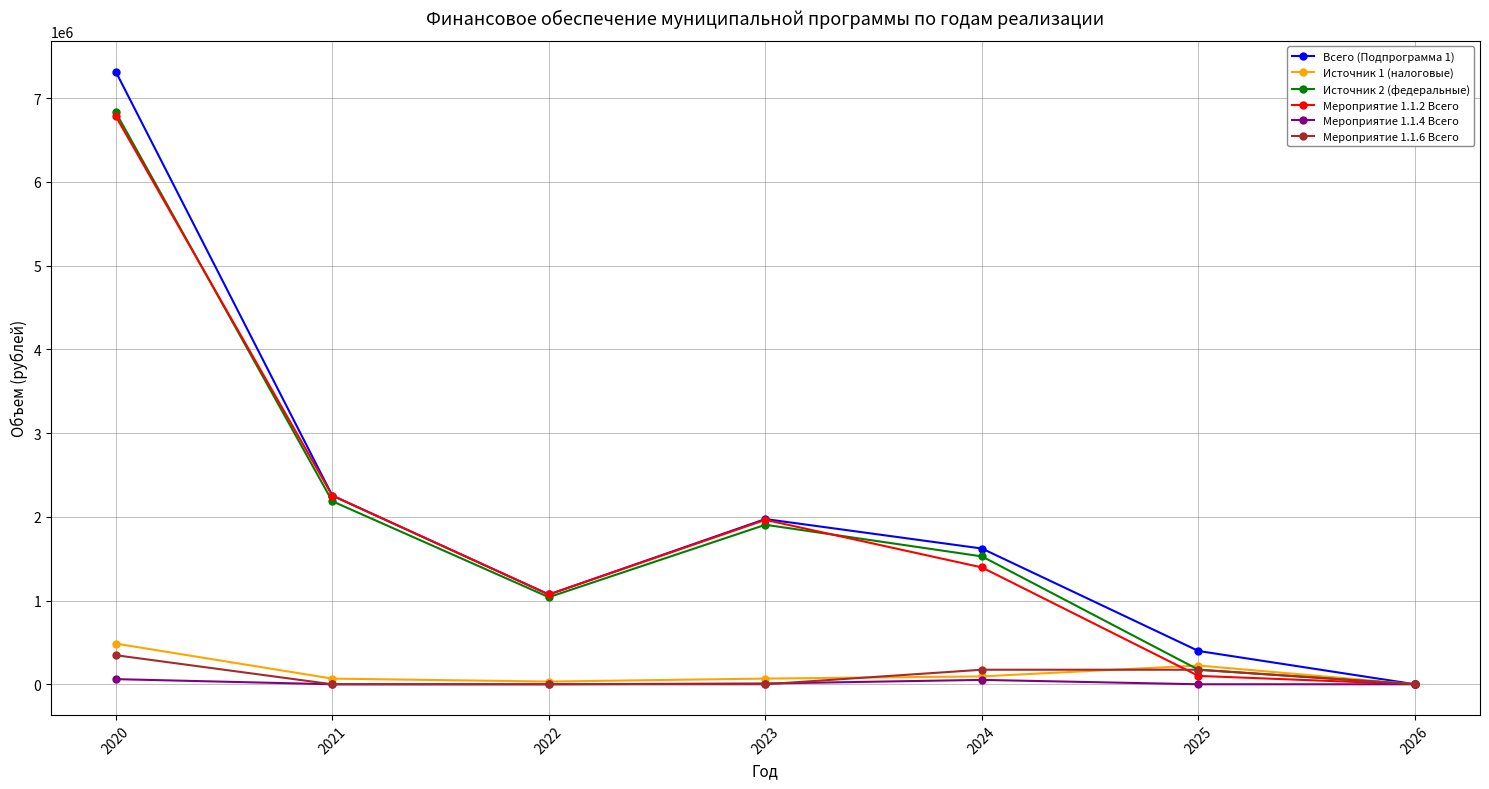

At which label is Всего (Подпрограмма 1) closest to 3658259?

2021